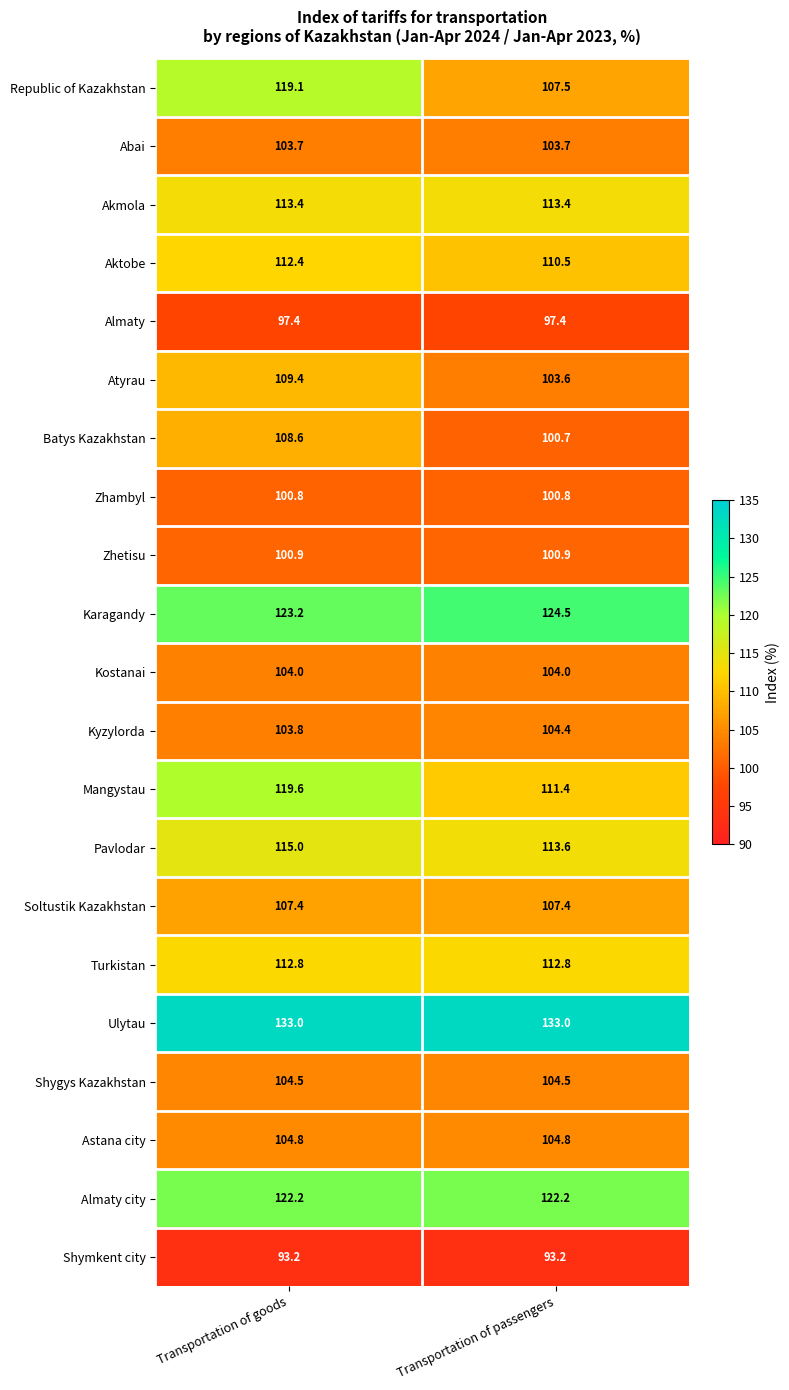

Between Transportation of goods and Transportation of passengers, which series saw the biggest shift?

Republic of Kazakhstan